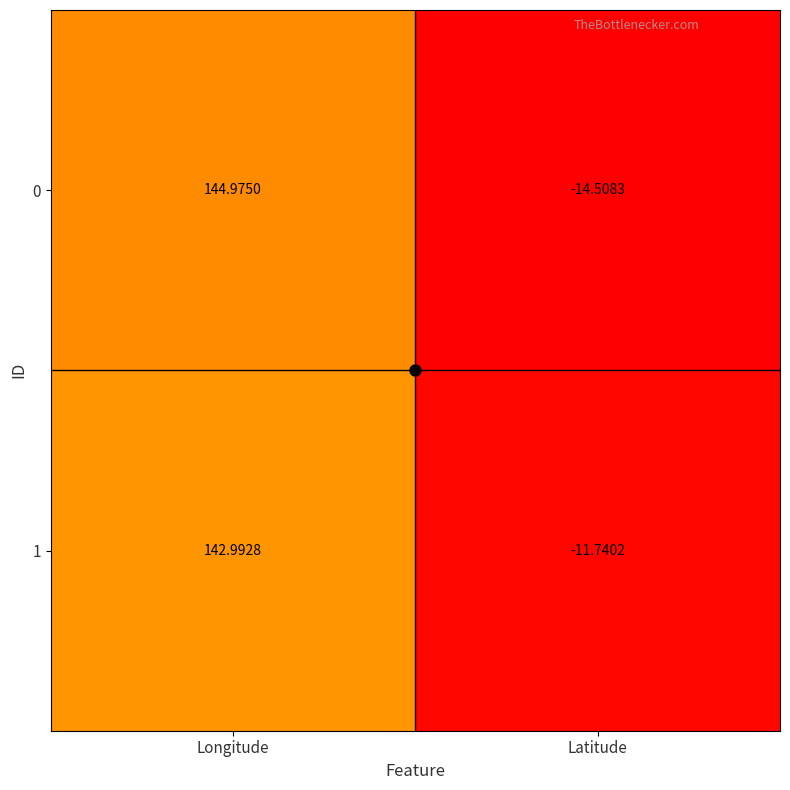

What is the total value across all series at Latitude?

-26.2